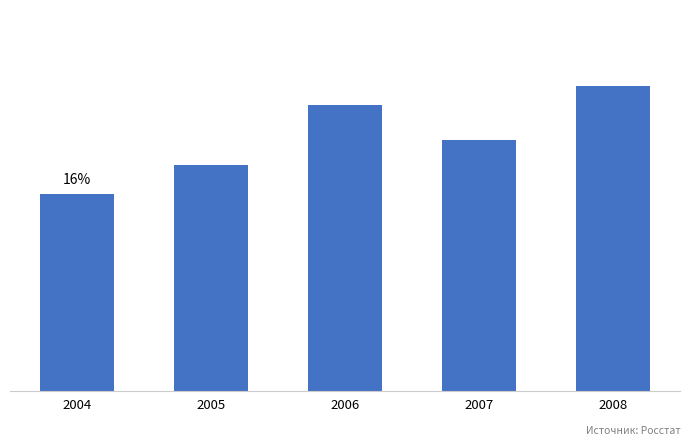

How many values exceed 2785?

2